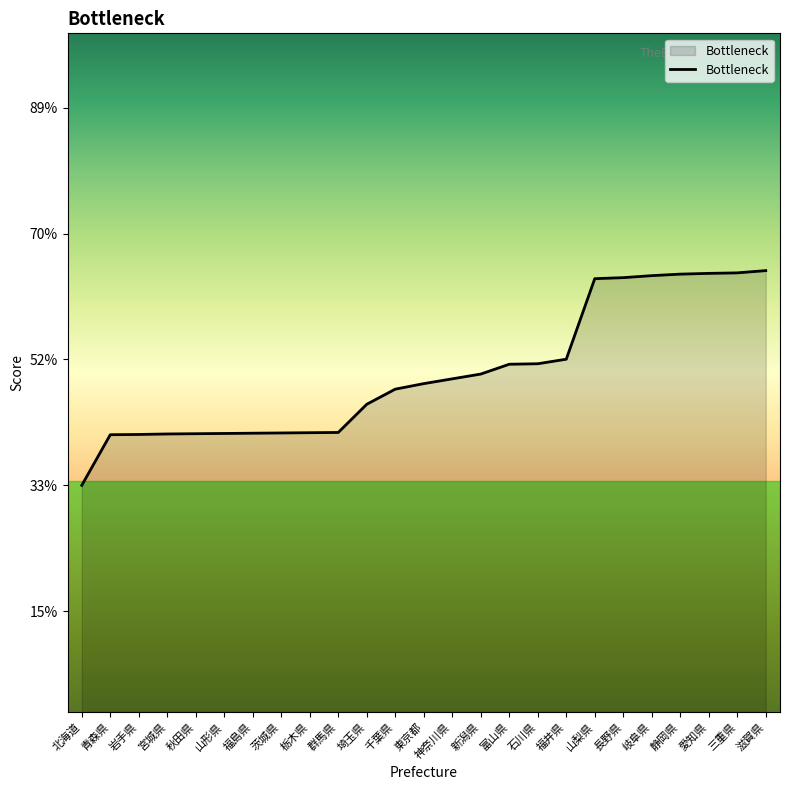

Between 富山県 and 岐阜県, which is larger?

岐阜県